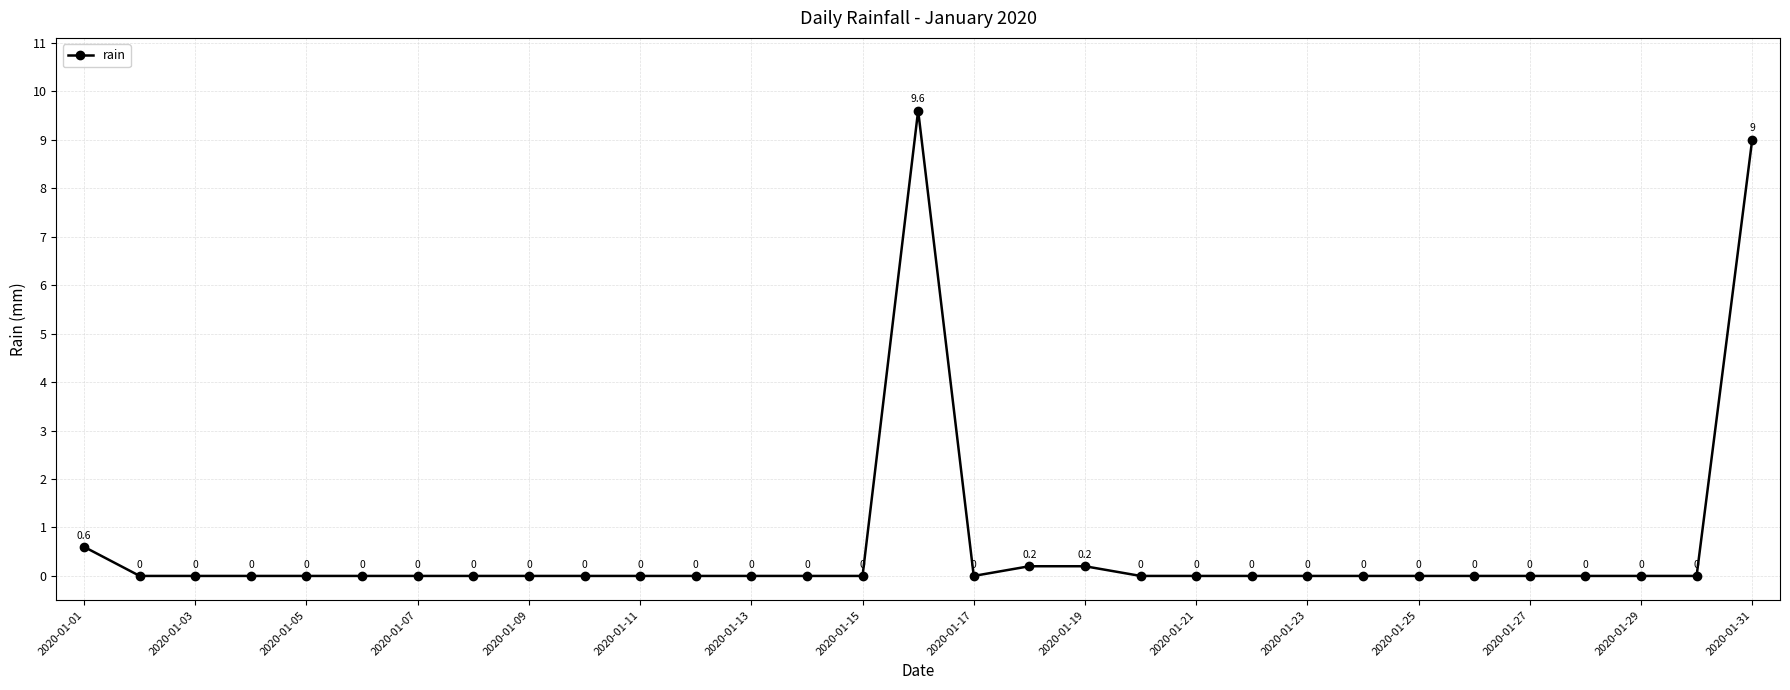

Reading left to right, what are all the values shown in this chart?

0.6	0.0	0.0	0.0	0.0	0.0	0.0	0.0	0.0	0.0	0.0	0.0	0.0	0.0	0.0	9.6	0.0	0.2	0.2	0.0	0.0	0.0	0.0	0.0	0.0	0.0	0.0	0.0	0.0	0.0	9.0